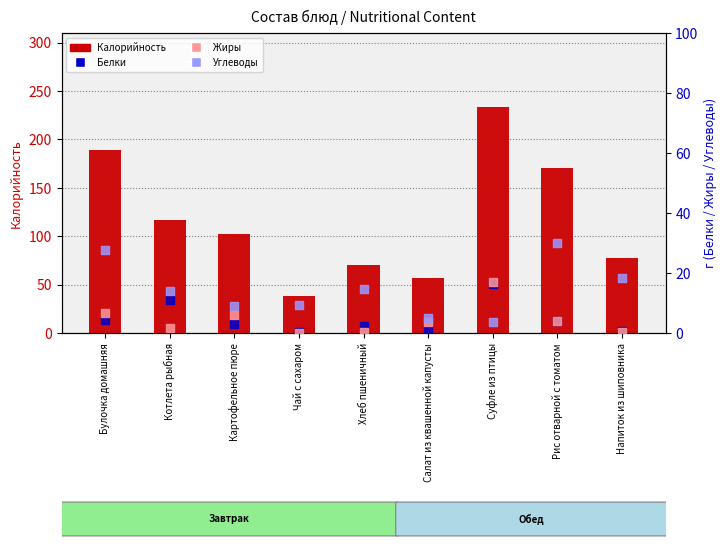

At which category is the sum across all series the highest?

Суфле из птицы